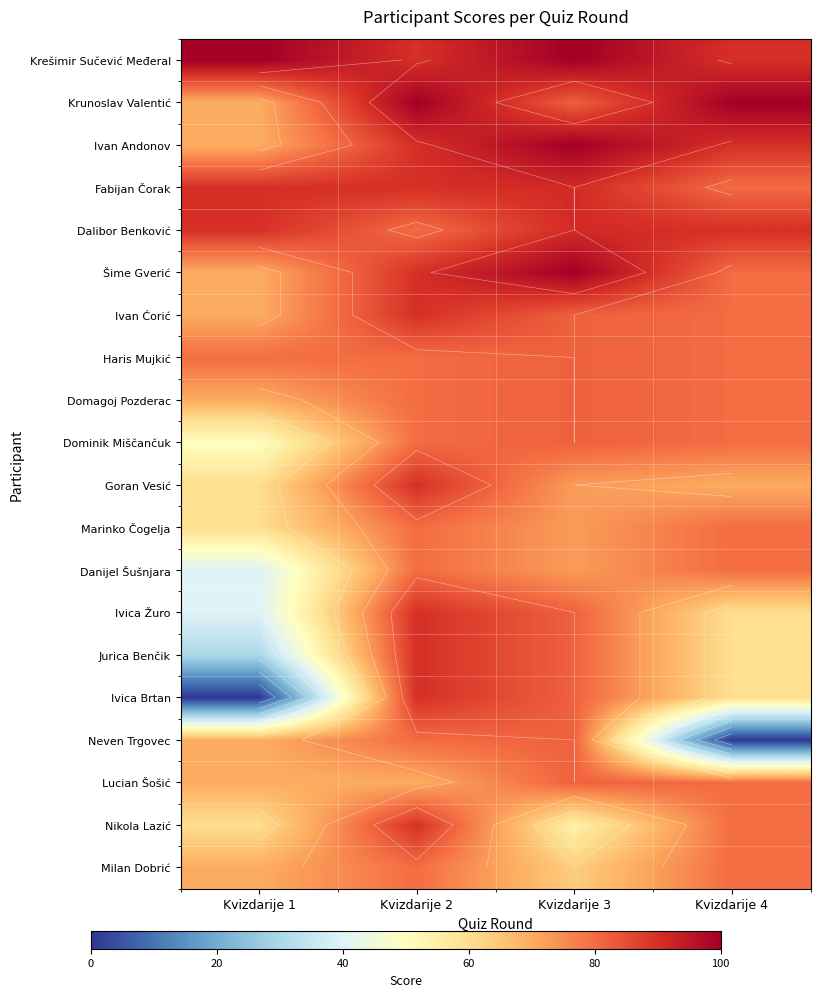

At which category does the chart reach its minimum across all series?

Kvizdarije 1